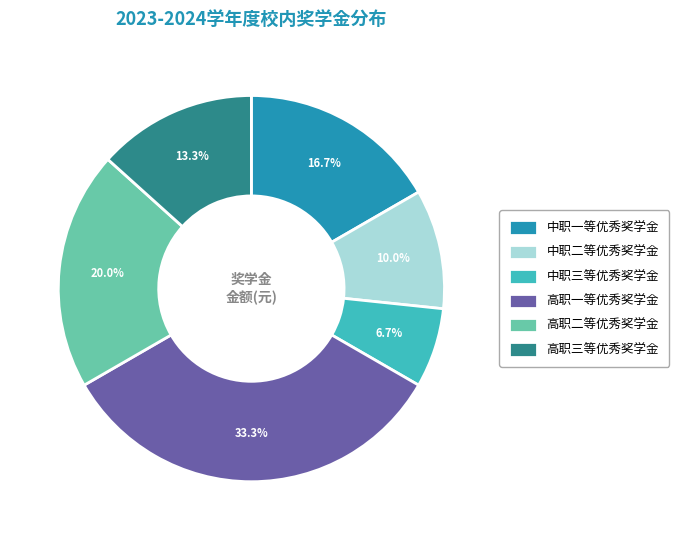

Does 中职三等优秀奖学金 account for over 50% of the chart?

No